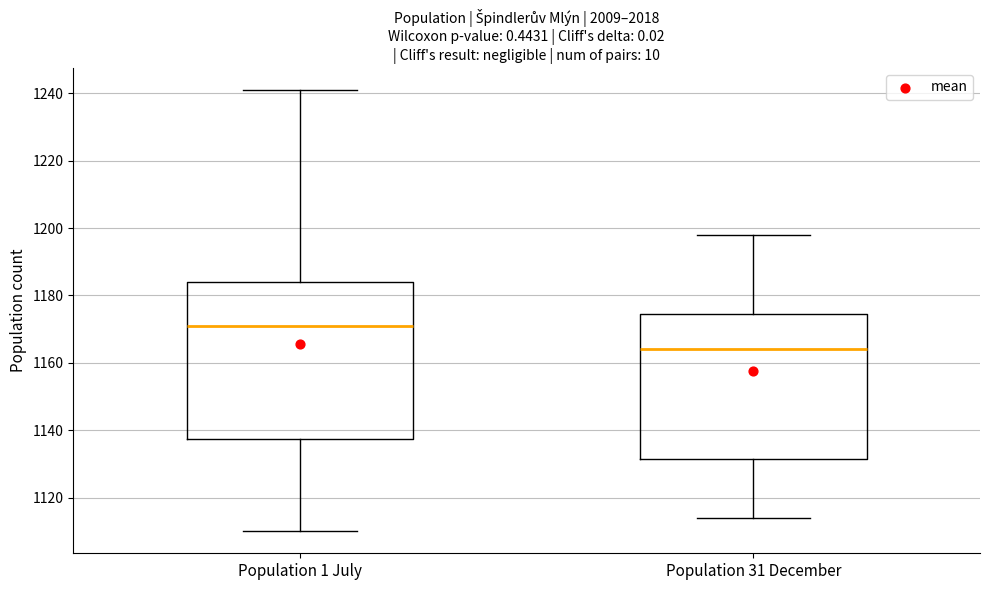

Reading left to right, transcribe this box plot: for each box, give where its median line is, the range the box spans, and where its two whiskers end, as read against the y-axis. The values are not printed on the chart, so give them approximately, as read against the axis.

Population 1 July: median 1172, box 1138 to 1184, whiskers 1110 to 1242
Population 31 December: median 1164, box 1132 to 1174, whiskers 1114 to 1198